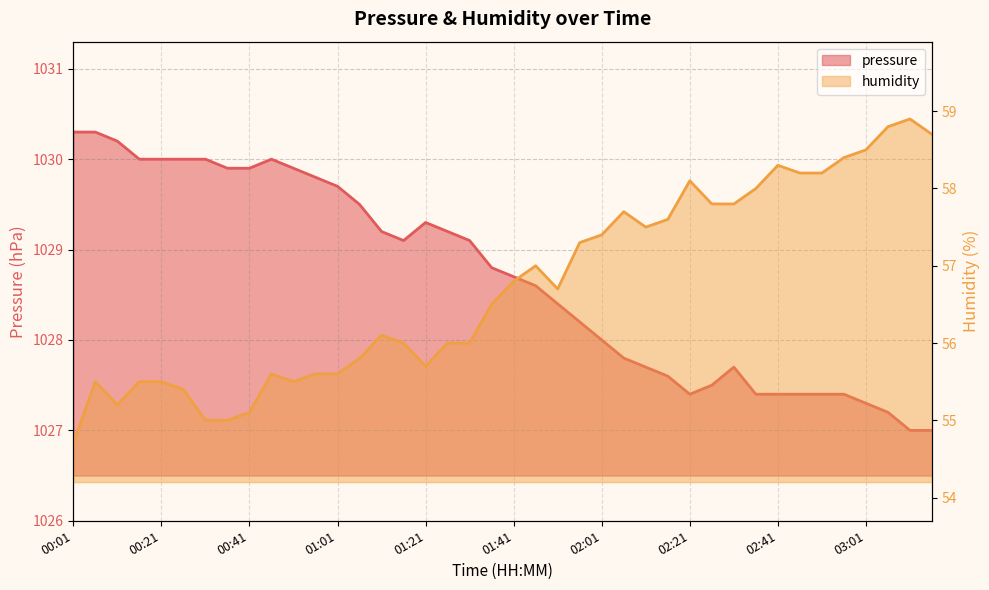

What is the greatest value displayed?

1030.3